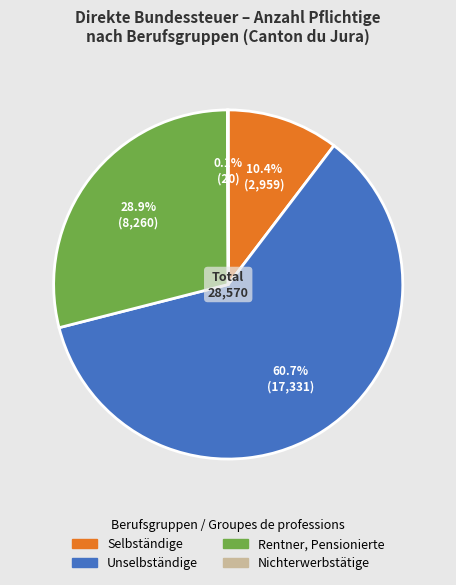

What percentage is NOT represented by Rentner, Pensionierte?

71.1%